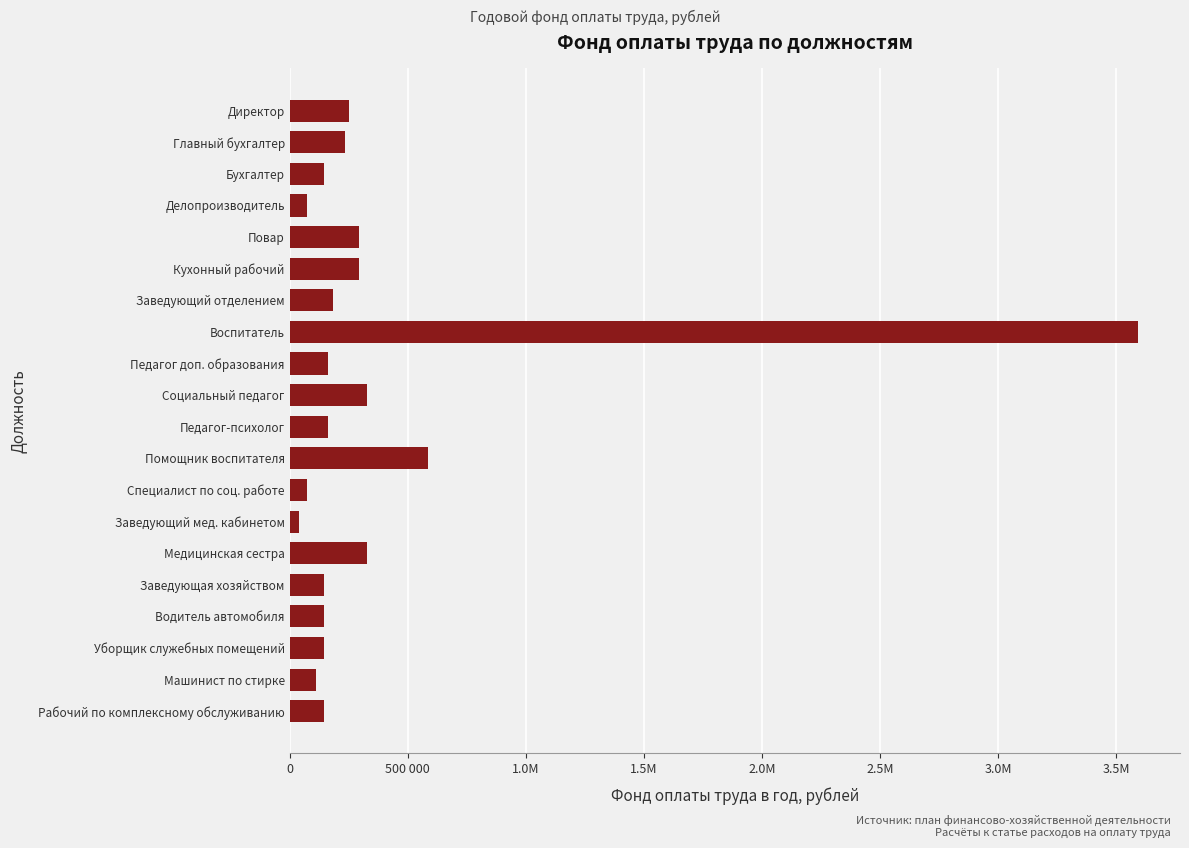

Does the chart contain any negative values?

No